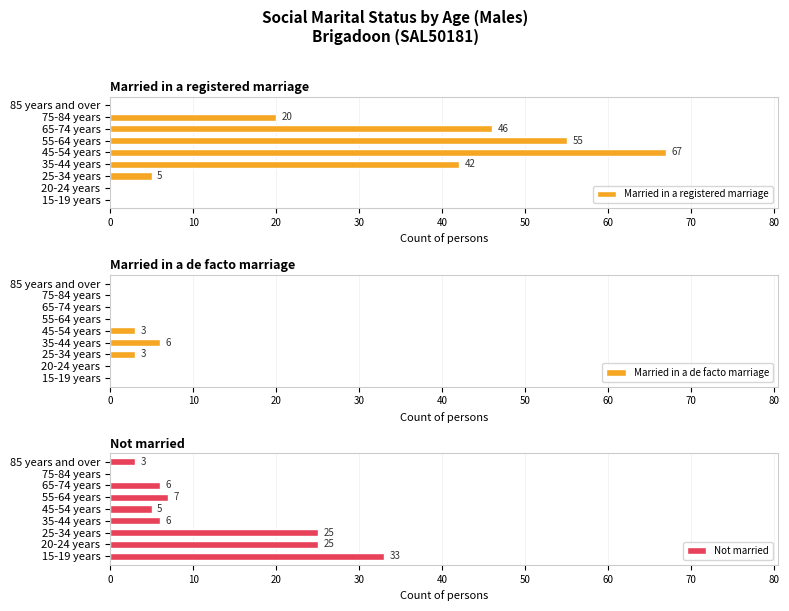

At which label does Married in a de facto marriage reach its peak?

35-44 years